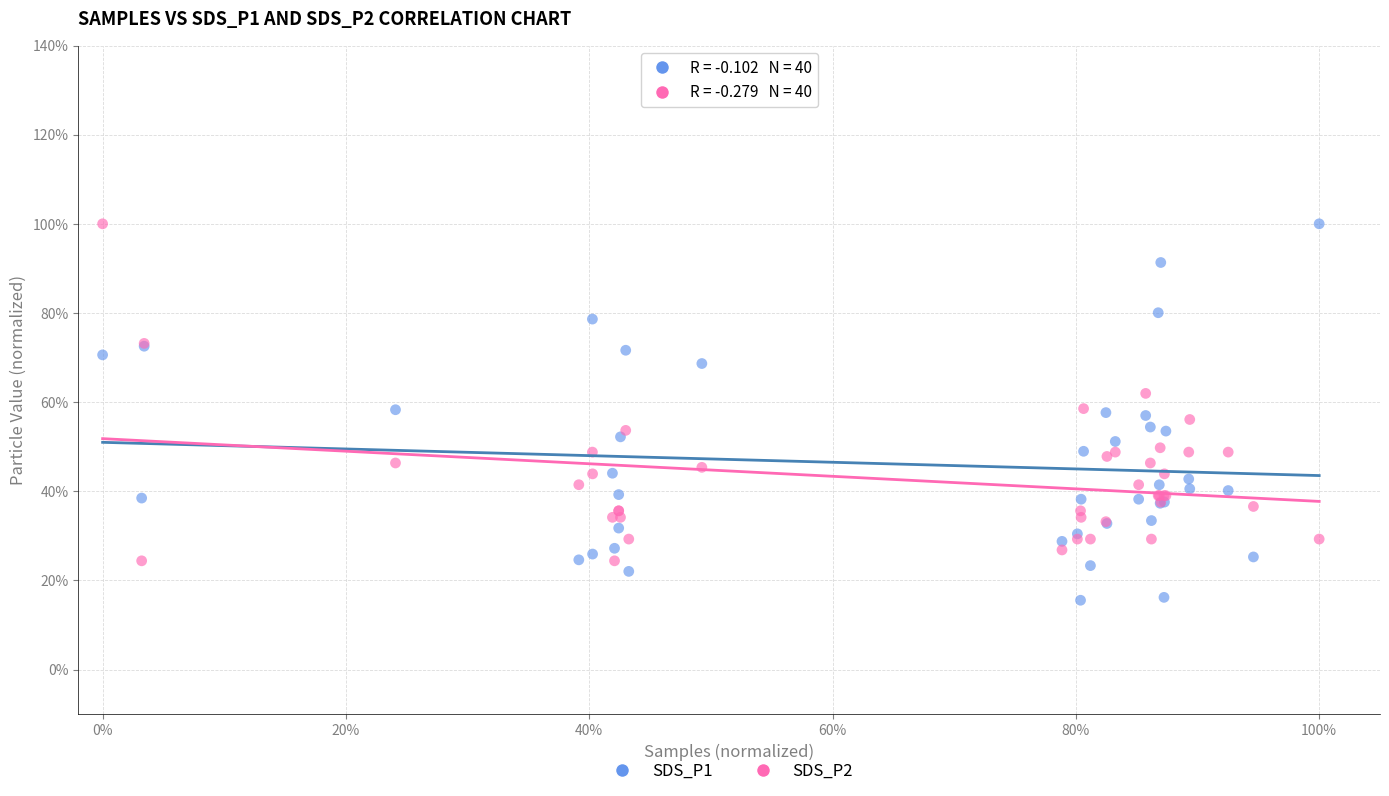

Which series has the largest Y range (max minus min)?

SDS_P1